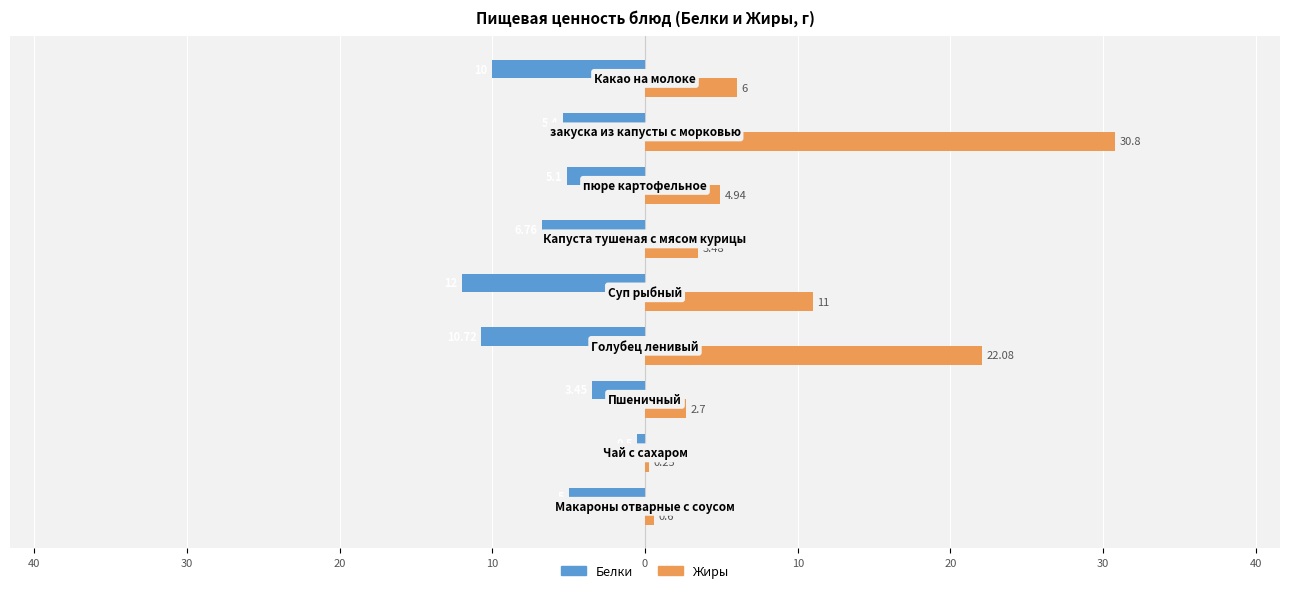

Reading right to left, extract all data points from this chart.

Белки: -10.0	-5.4	-5.1	-6.8	-12.0	-10.7	-3.5	-0.5	-5.0
Жиры: 6.0	30.8	4.9	3.5	11.0	22.1	2.7	0.2	0.6